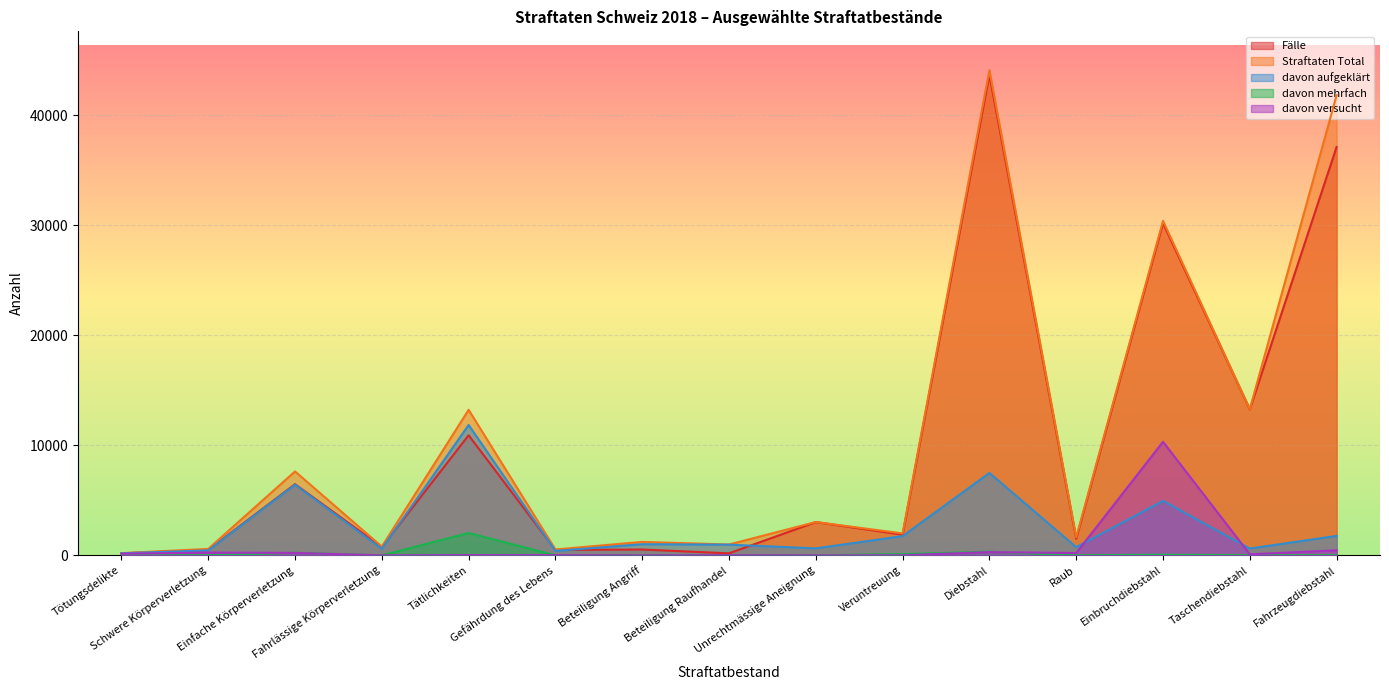

In Straftaten Total, how many points are lower than both neighbors (excluding endpoints)?

6